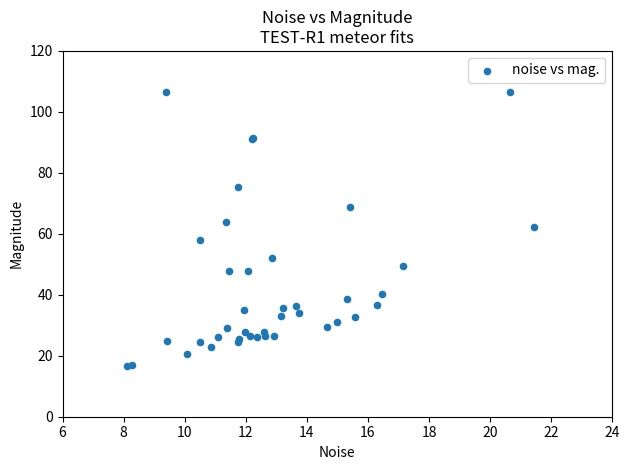

What Y value in the scatter plot is closest to 61?

62.3